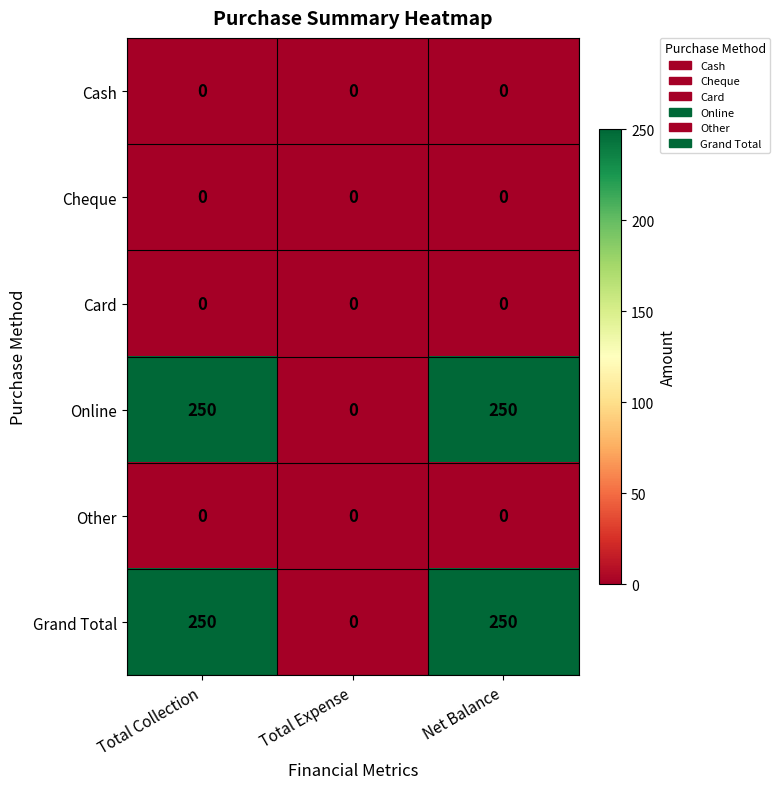

What is the sum of the Grand Total values at Net Balance and Total Expense?

250